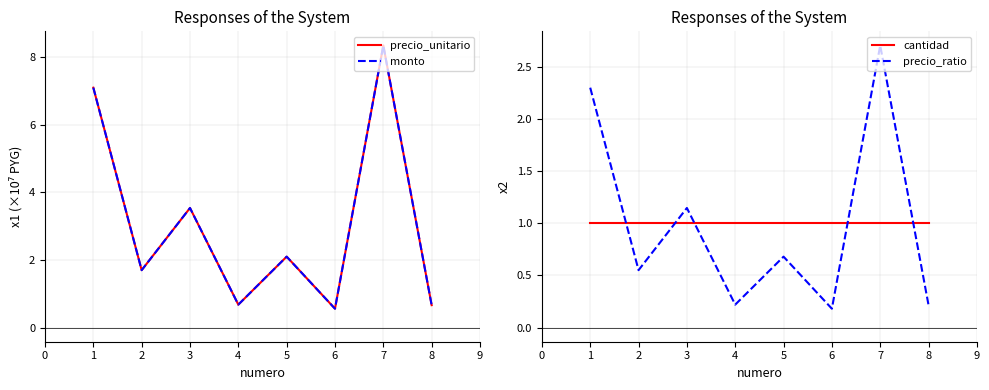

What is the sum of all monto values?

24.7